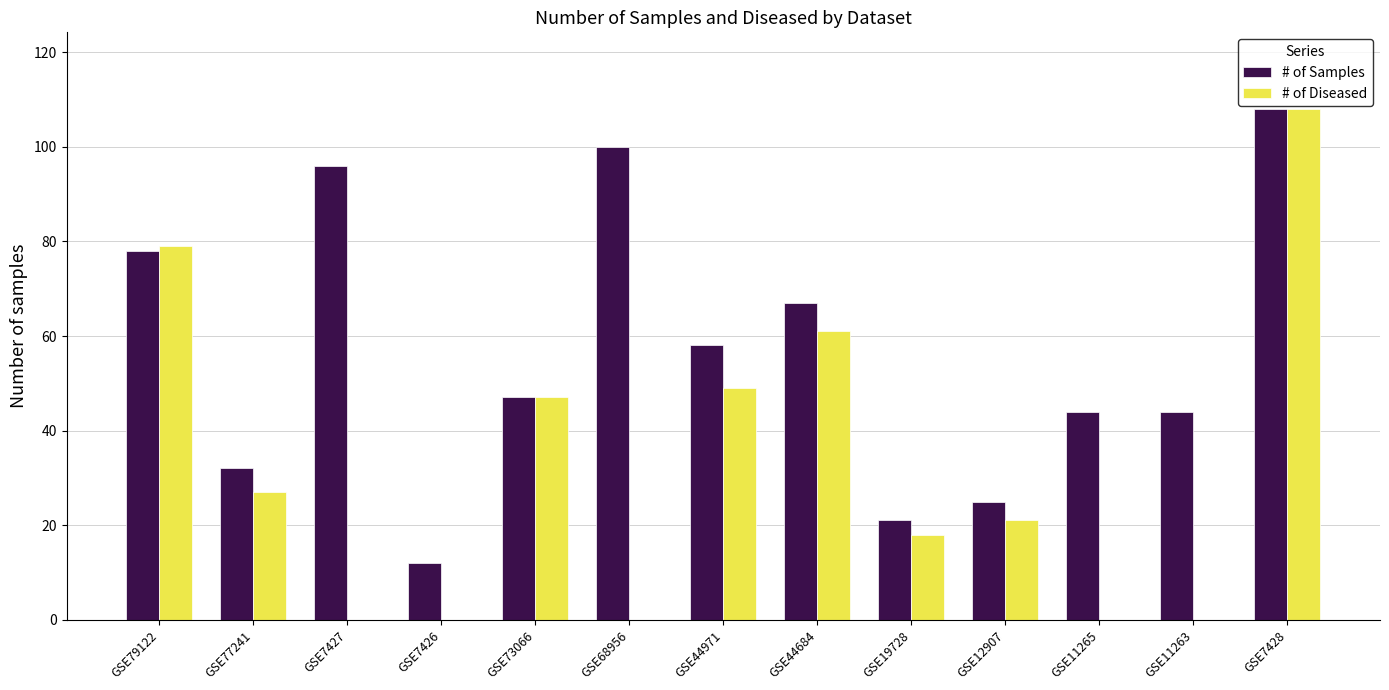

At which label is # of Diseased closest to 54?

GSE44971